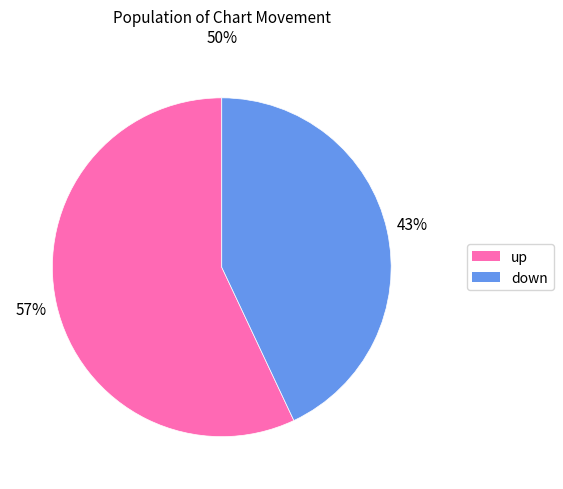

To the nearest percent, what portion does up represent?

57%